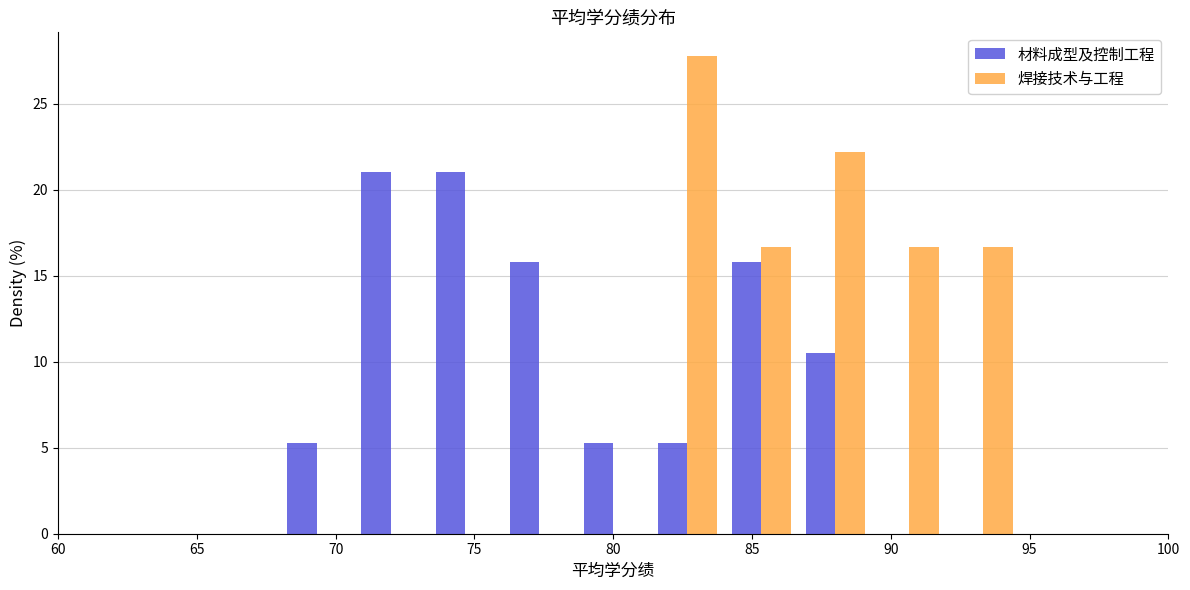

Reading left to right, transcribe this chart: for each range on the x-axis, give the height of each series' bar. Neither the bar edges nor the heights are printed on the chart, so give them approximately, as read against the axes.

60.0 to 62.5: 材料成型及控制工程=0	焊接技术与工程=0
62.5 to 65.5: 材料成型及控制工程=0	焊接技术与工程=0
65.5 to 68.0: 材料成型及控制工程=0	焊接技术与工程=0
68.0 to 70.5: 材料成型及控制工程=5.5	焊接技术与工程=0
70.5 to 73.5: 材料成型及控制工程=21.0	焊接技术与工程=0
73.5 to 76.0: 材料成型及控制工程=21.0	焊接技术与工程=0
76.0 to 78.5: 材料成型及控制工程=16.0	焊接技术与工程=0
78.5 to 81.5: 材料成型及控制工程=5.5	焊接技术与工程=0
81.5 to 84.0: 材料成型及控制工程=5.5	焊接技术与工程=28.0
84.0 to 86.5: 材料成型及控制工程=16.0	焊接技术与工程=16.5
86.5 to 89.5: 材料成型及控制工程=10.5	焊接技术与工程=22.0
89.5 to 92.0: 材料成型及控制工程=0	焊接技术与工程=16.5
92.0 to 94.5: 材料成型及控制工程=0	焊接技术与工程=16.5
94.5 to 97.5: 材料成型及控制工程=0	焊接技术与工程=0
97.5 to 100.0: 材料成型及控制工程=0	焊接技术与工程=0